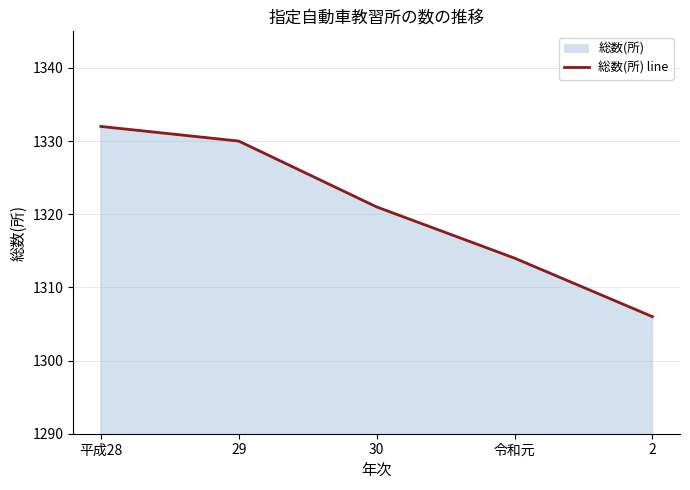

Rank the categories by value from lowest to highest.

2, 令和元, 30, 29, 平成28